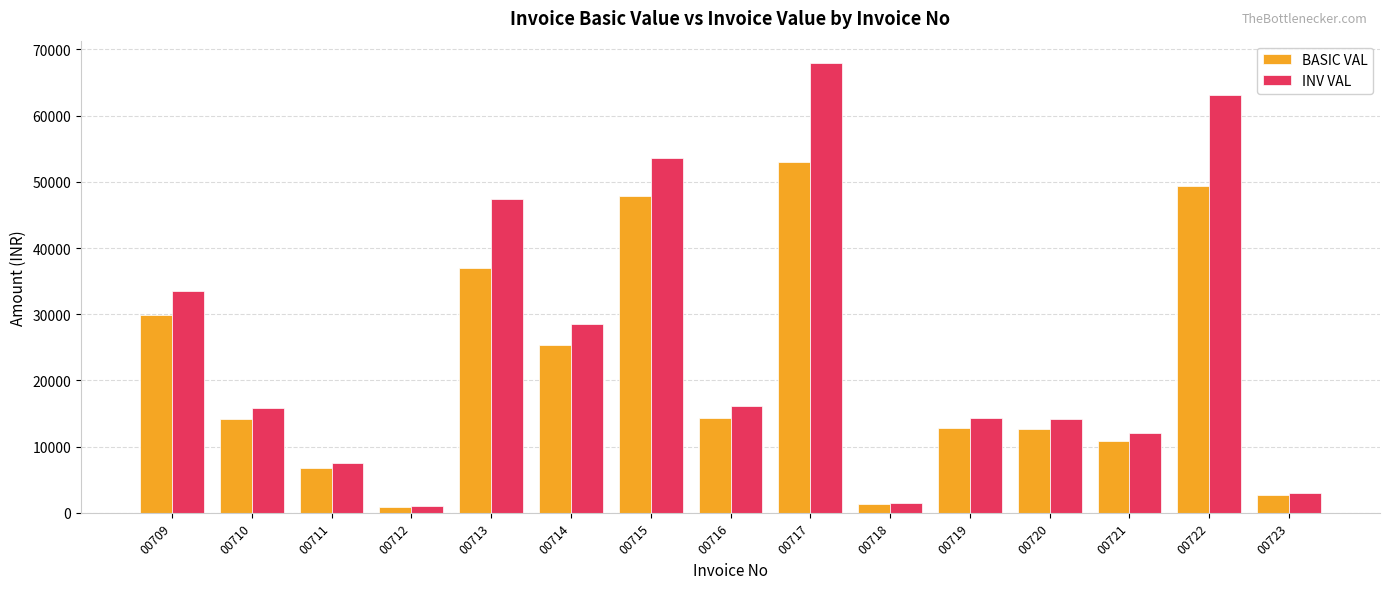

At which label does INV VAL first exceed 15820?

00709